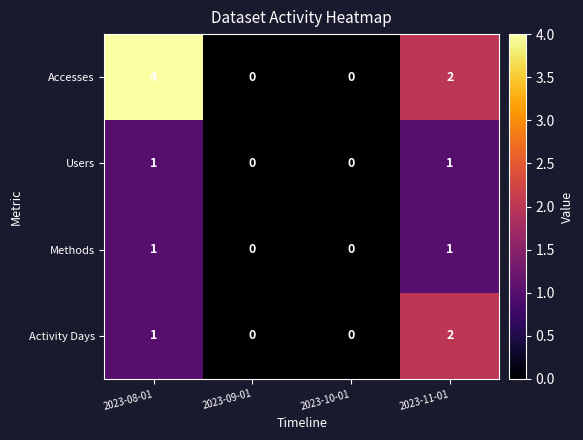

Reading right to left, what are all the values shown in this chart?

Accesses: 2	0	0	4
Users: 1	0	0	1
Methods: 1	0	0	1
Activity Days: 2	0	0	1